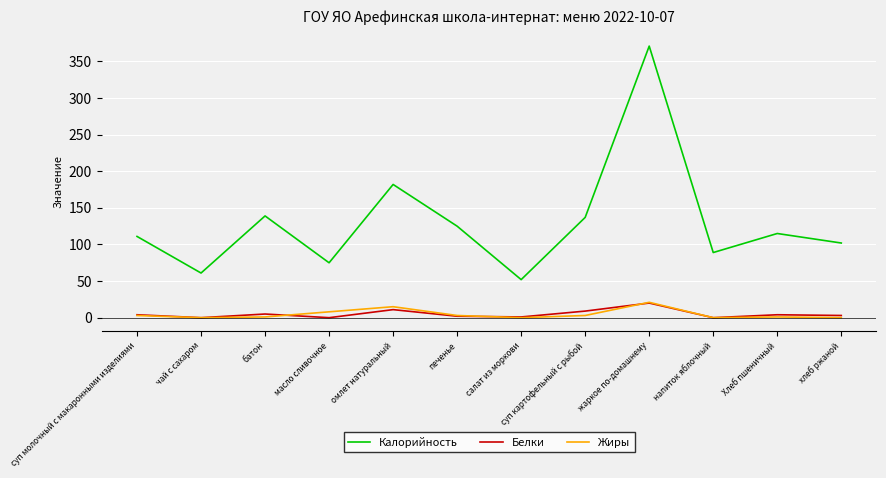

What is the maximum value shown in the chart?

371